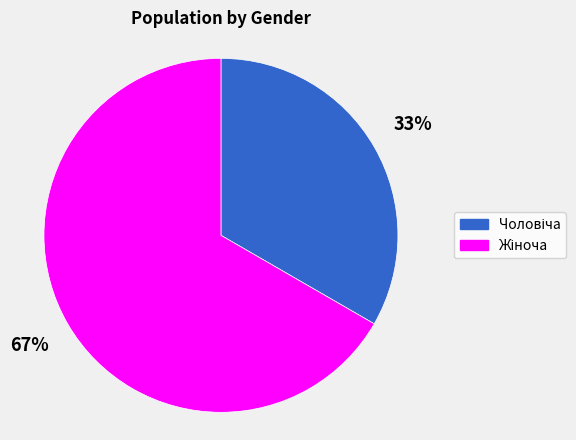

To the nearest percent, what is the average slice percentage?

50%